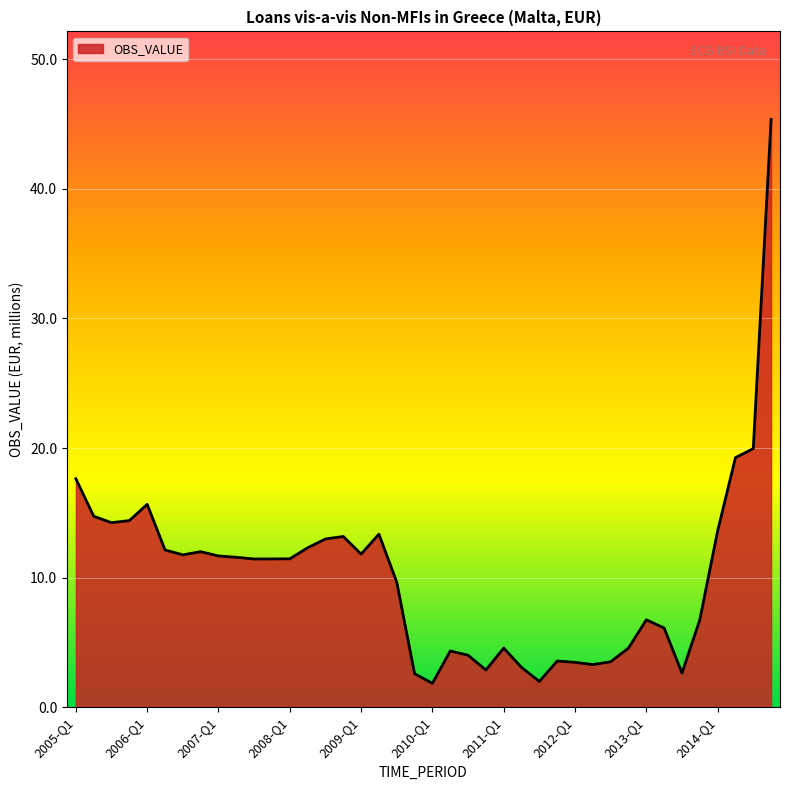

What is the smallest value displayed?

1.8